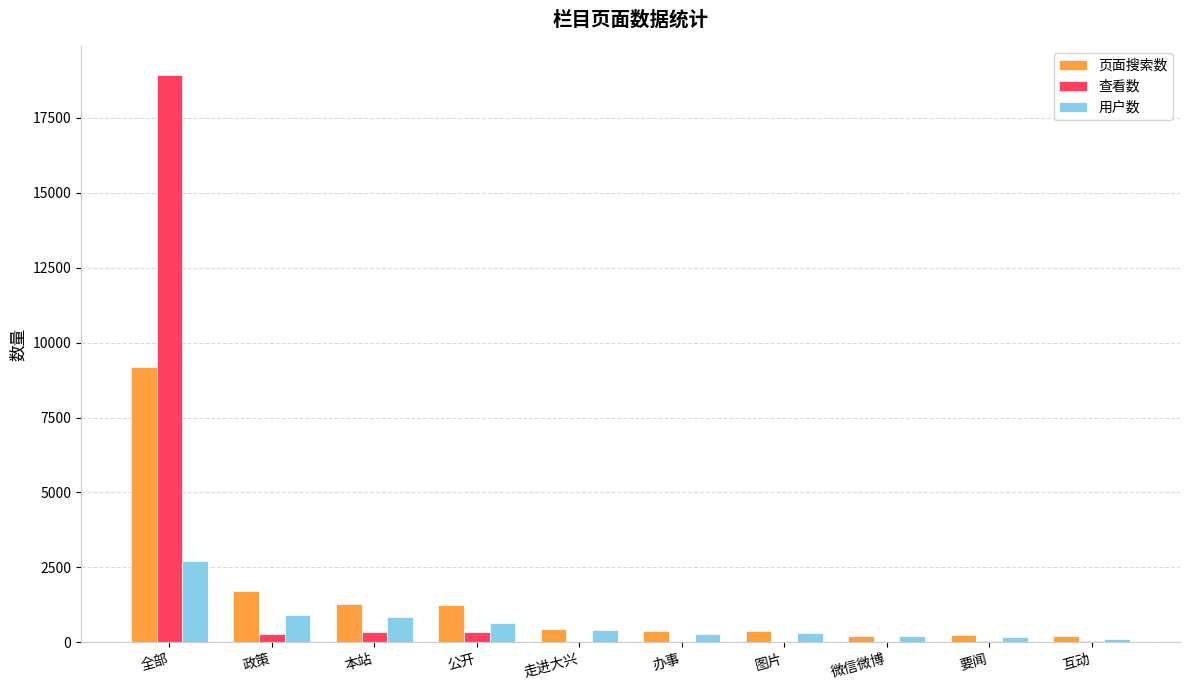

Which series changed the most between 全部 and 本站?

查看数